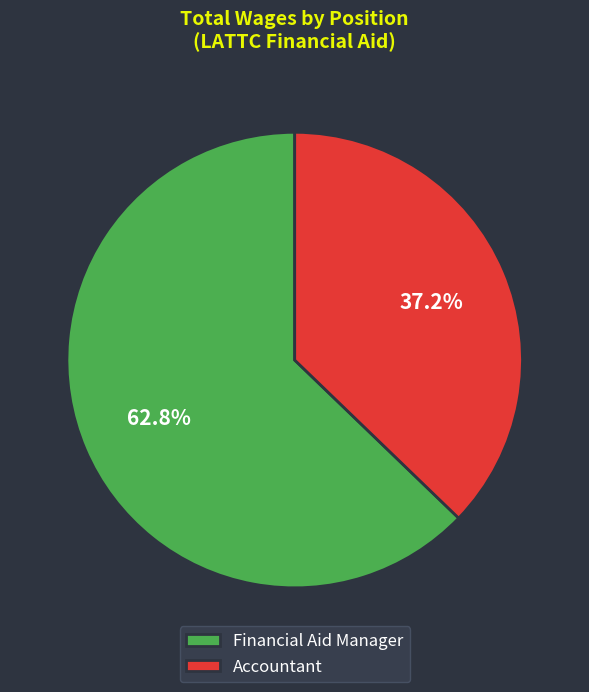

Approximately how many times larger is the value at Accountant compared to Financial Aid Manager?

0.6